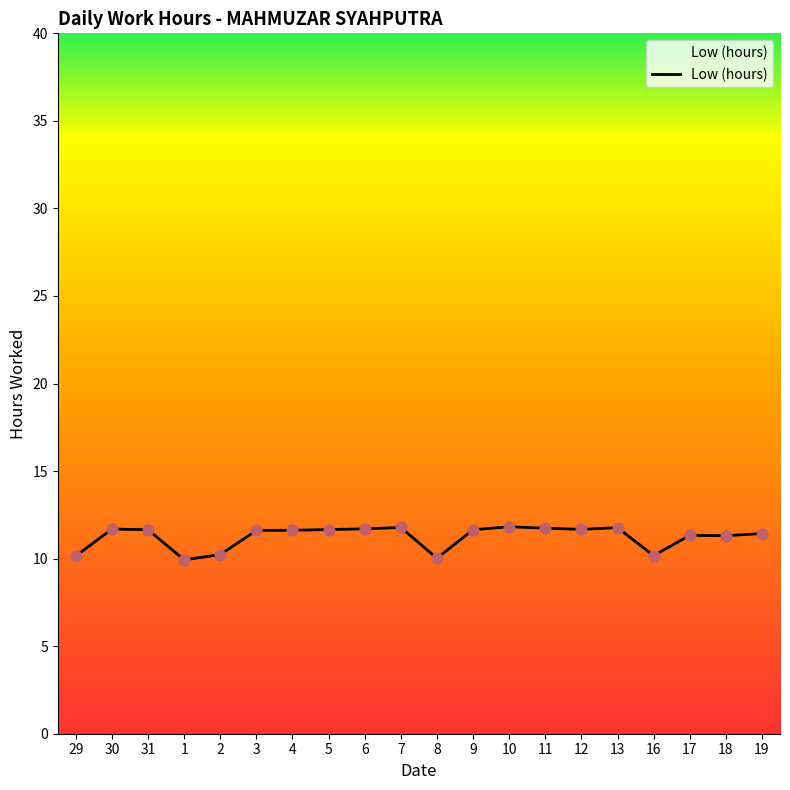

Which has a higher value, 8 or 6?

6